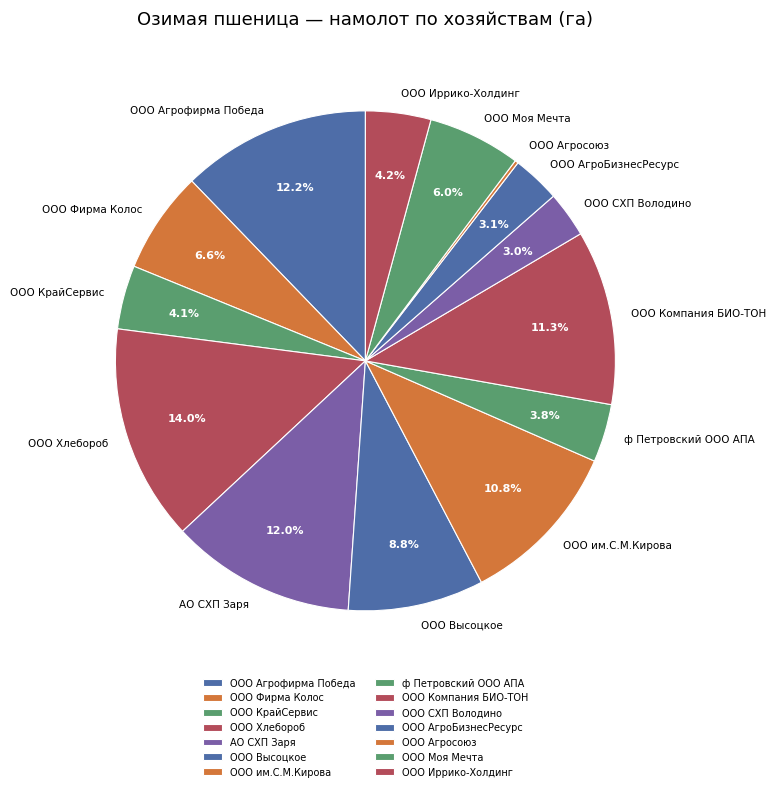

What is the largest slice in the pie chart?

ООО Хлебороб